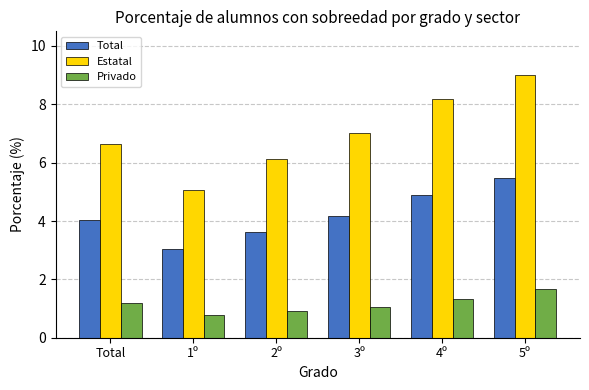

At which label does Estatal reach its peak?

5º